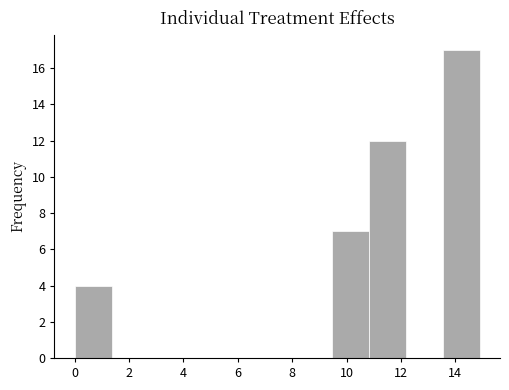

Which range on the x-axis has the tallest bar?

13.6 to 15.0